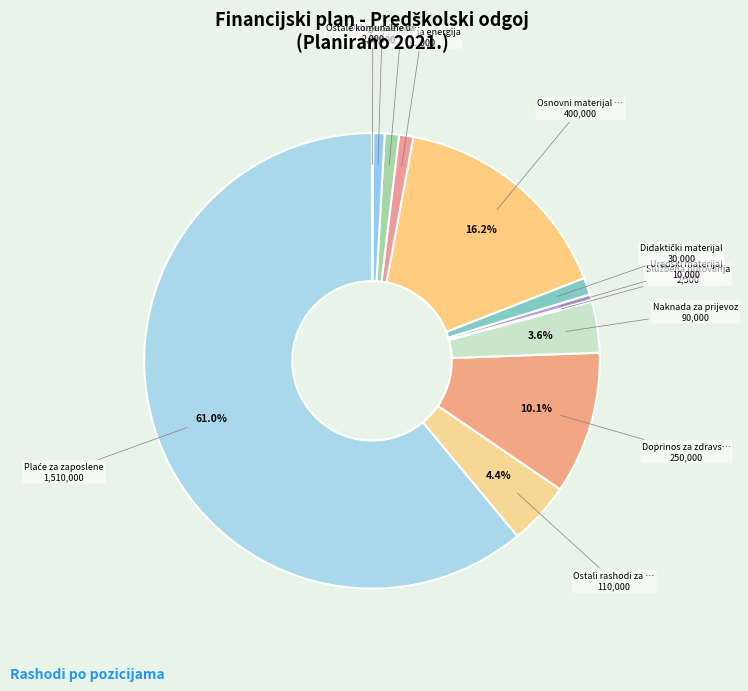

How many segments does this pie chart have?

12